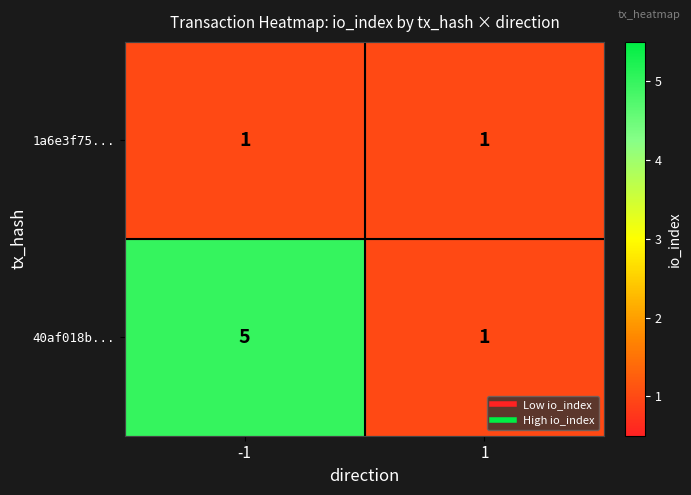

What is the total value across all series at -1?

6